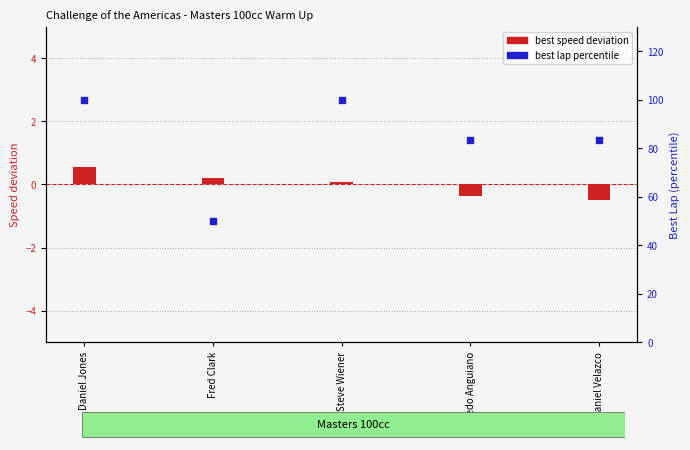

Which series has the largest total across all categories?

best lap percentile